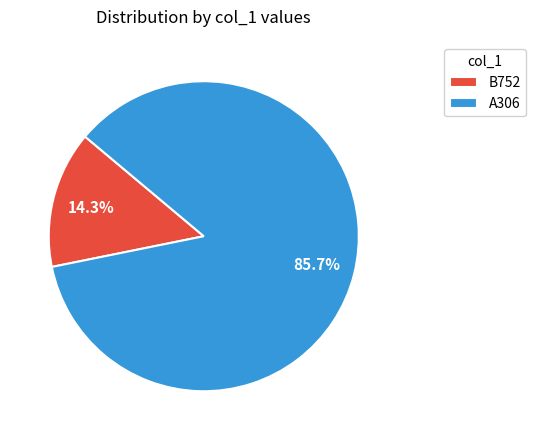

How many segments does this pie chart have?

2